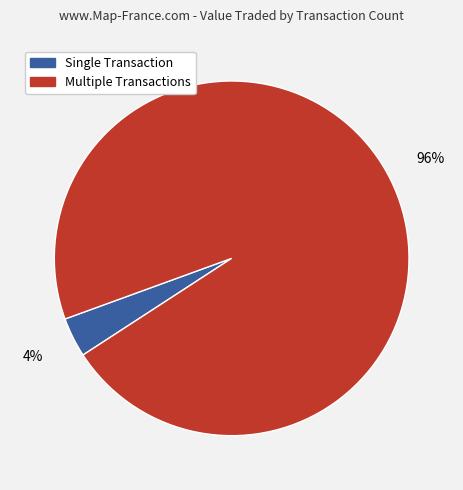

To the nearest percent, what is the average slice percentage?

50%